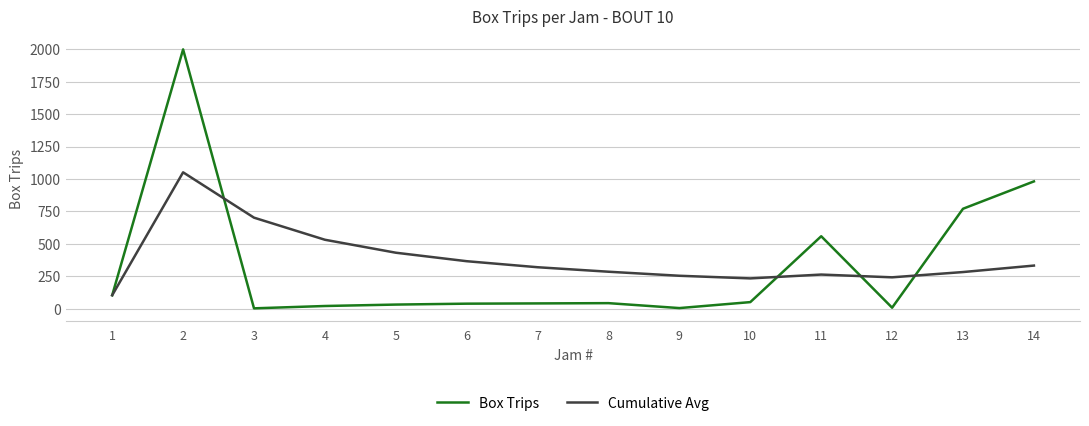

List the series in order of their peak value, lowest first.

Cumulative Avg, Box Trips